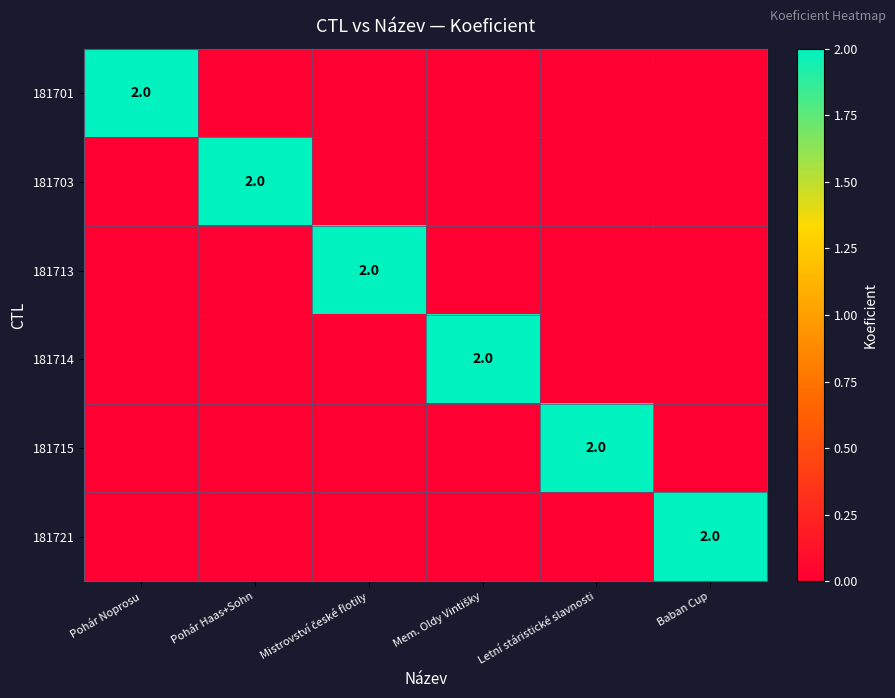

True or false: 181701 has a value of 4 at Pohár Noprosu.

False